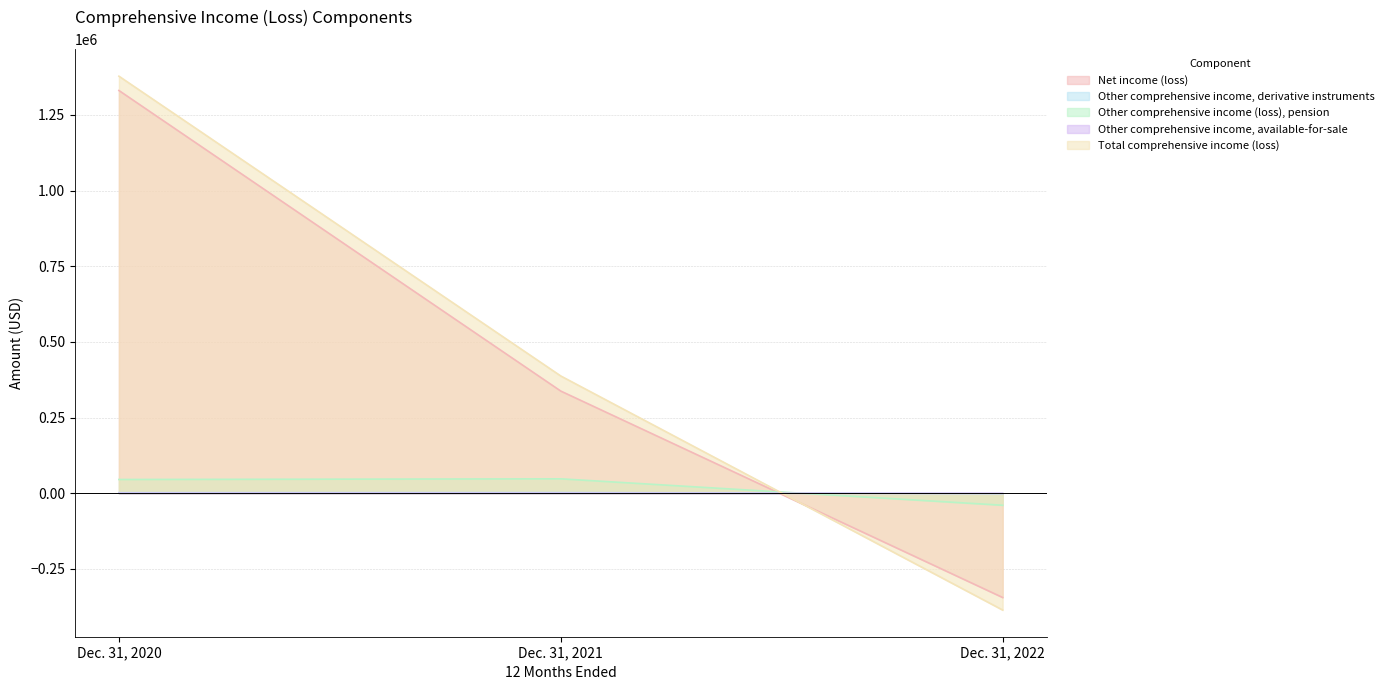

What is the sum of the Total comprehensive income (loss) values at Dec. 31, 2020 and Dec. 31, 2021?

1765617